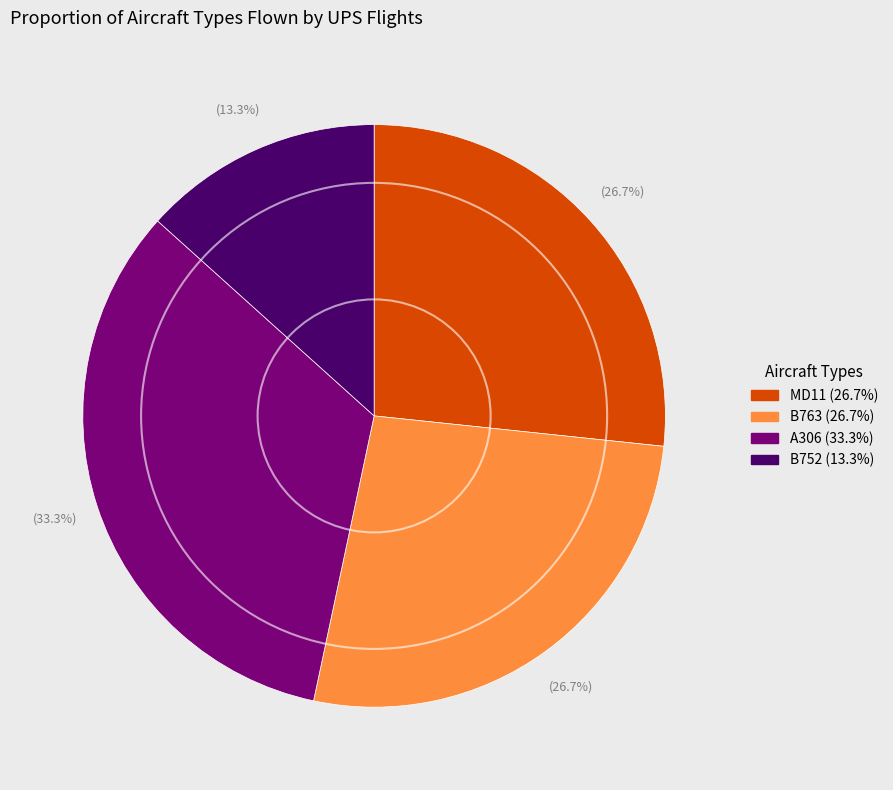

Which slice is the largest?

A306